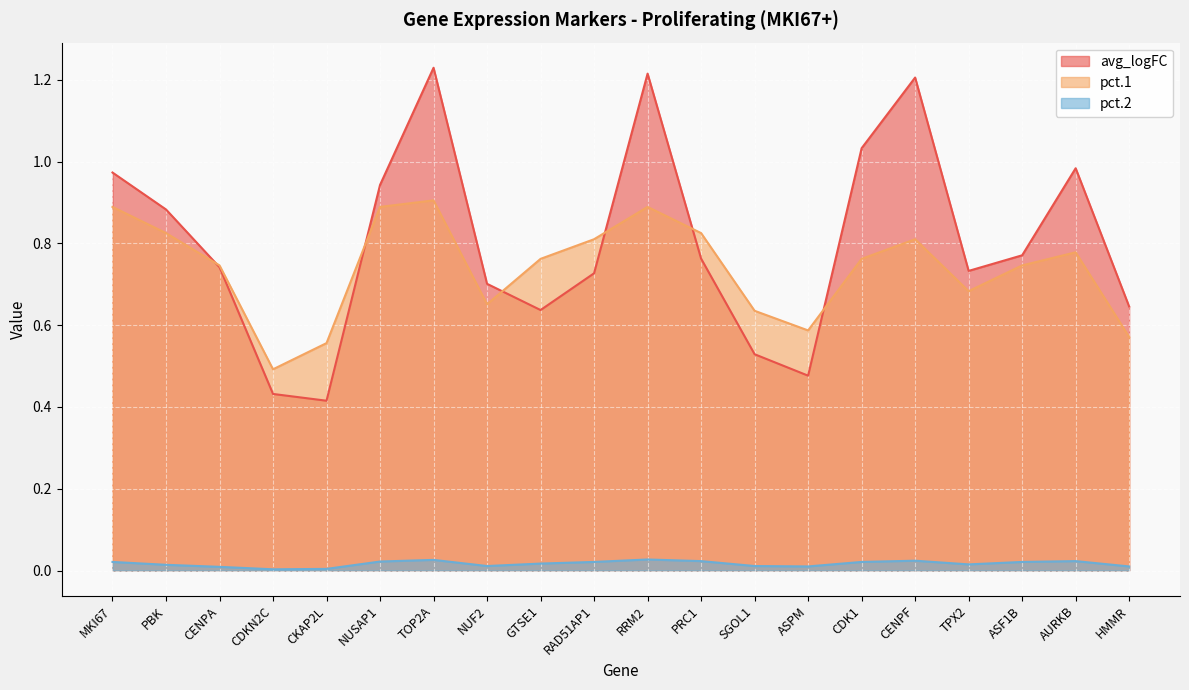

Reading right to left, extract all data points from this chart.

avg_logFC: HMMR=0.6	AURKB=1.0	ASF1B=0.8	TPX2=0.7	CENPF=1.2	CDK1=1.0	ASPM=0.5	SGOL1=0.5	PRC1=0.8	RRM2=1.2	RAD51AP1=0.7	GTSE1=0.6	NUF2=0.7	TOP2A=1.2	NUSAP1=0.9	CKAP2L=0.4	CDKN2C=0.4	CENPA=0.7	PBK=0.9	MKI67=1.0
pct.1: HMMR=0.6	AURKB=0.8	ASF1B=0.7	TPX2=0.7	CENPF=0.8	CDK1=0.8	ASPM=0.6	SGOL1=0.6	PRC1=0.8	RRM2=0.9	RAD51AP1=0.8	GTSE1=0.8	NUF2=0.7	TOP2A=0.9	NUSAP1=0.9	CKAP2L=0.6	CDKN2C=0.5	CENPA=0.7	PBK=0.8	MKI67=0.9
pct.2: HMMR=0.0	AURKB=0.0	ASF1B=0.0	TPX2=0.0	CENPF=0.0	CDK1=0.0	ASPM=0.0	SGOL1=0.0	PRC1=0.0	RRM2=0.0	RAD51AP1=0.0	GTSE1=0.0	NUF2=0.0	TOP2A=0.0	NUSAP1=0.0	CKAP2L=0.0	CDKN2C=0.0	CENPA=0.0	PBK=0.0	MKI67=0.0